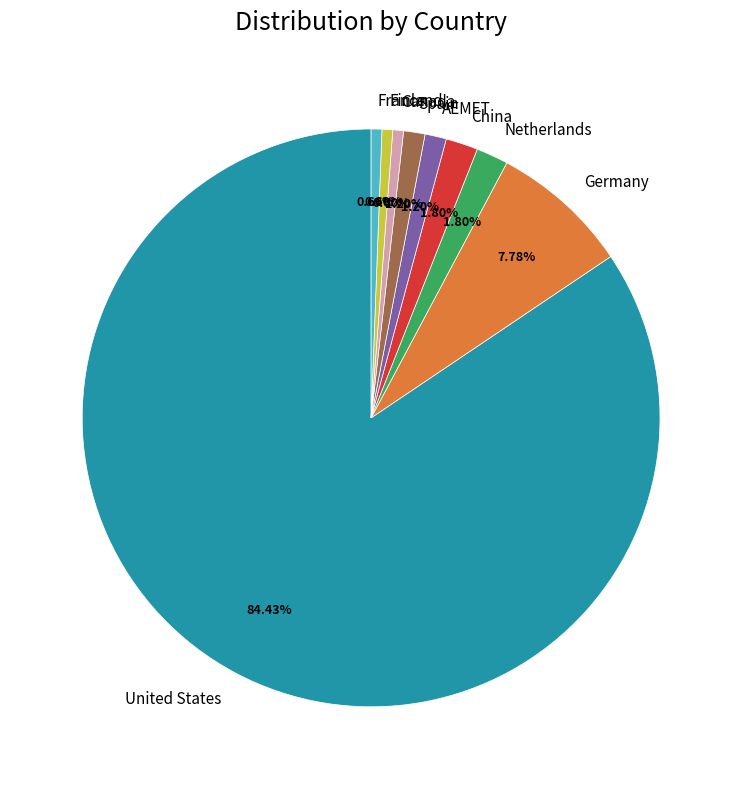

Approximately how many times larger is the value at Finland compared to Netherlands?

0.3